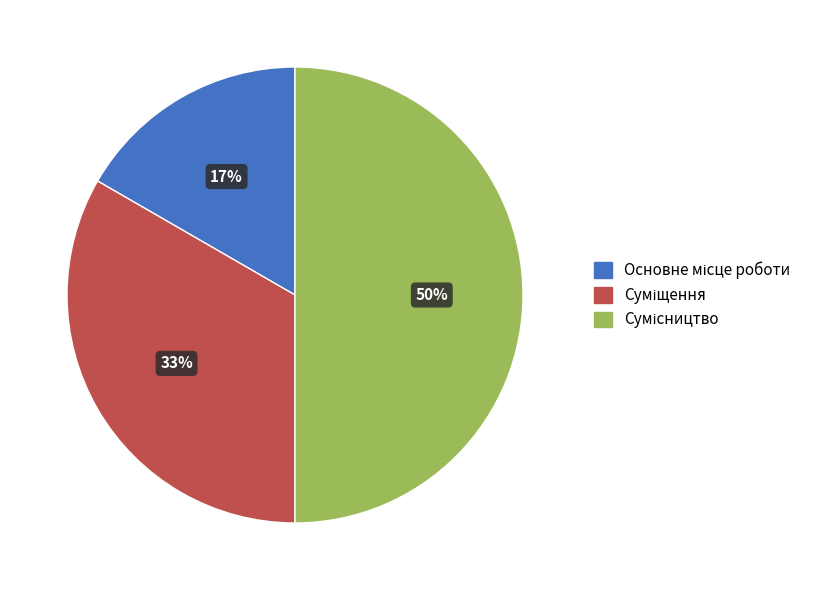

How many slices are in this pie chart?

3